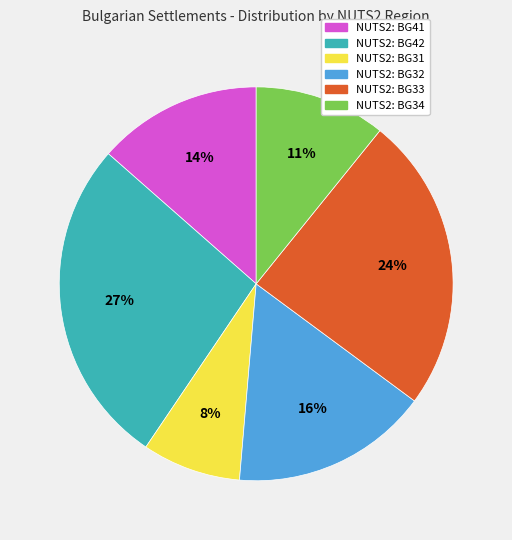

To the nearest percent, what is the difference between the largest and smallest slice percentages?

19%